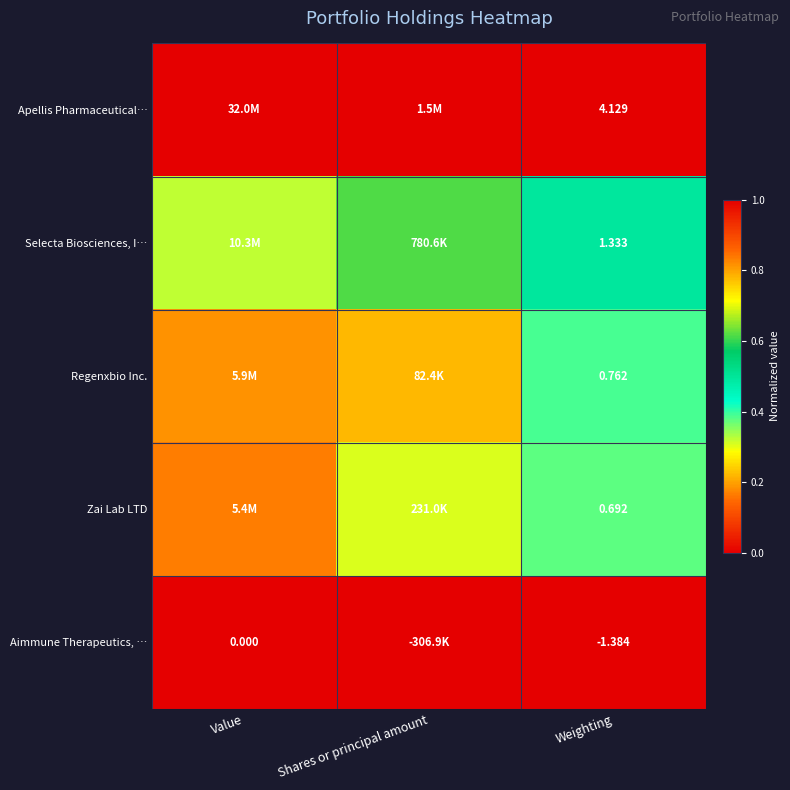

What is the average value of the Apellis Pharmaceutical… series?

1.0